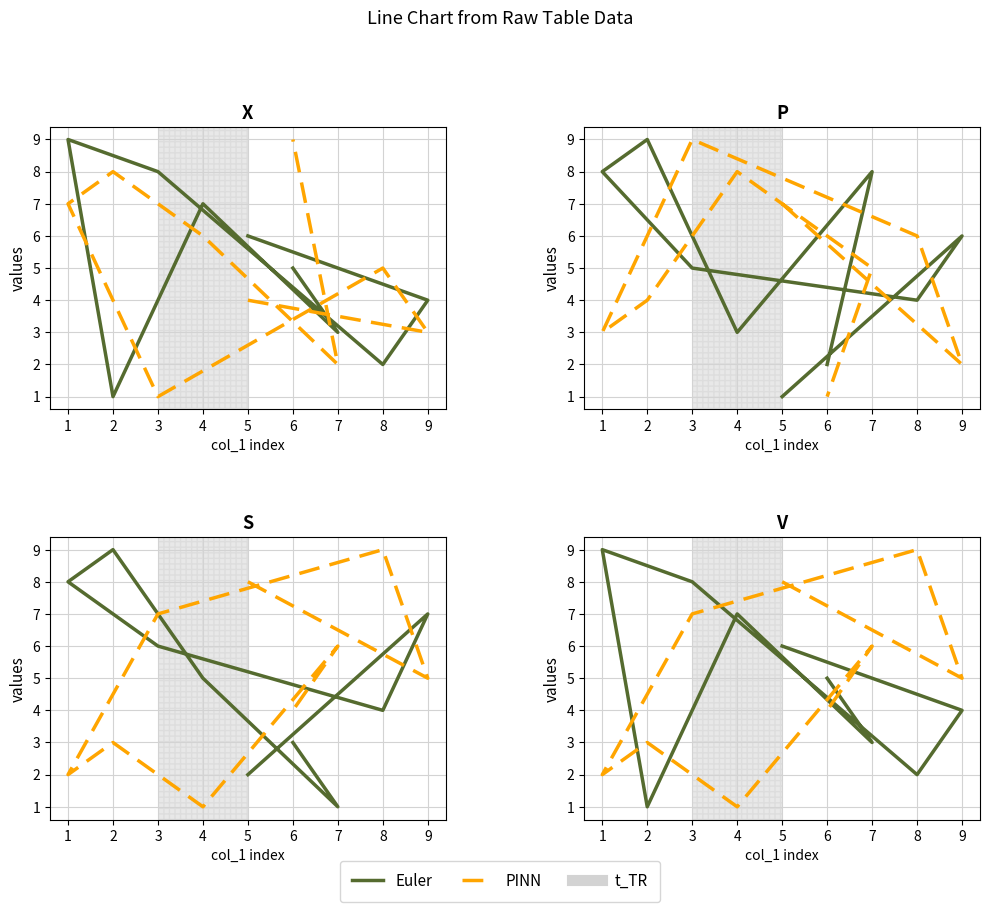

How many data points in col_6 (Euler) are less than 5?

4